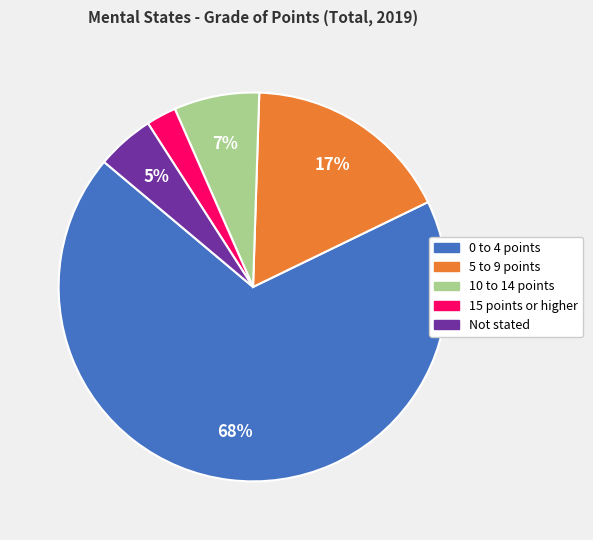

To the nearest percent, what percentage of the pie is Not stated?

5%